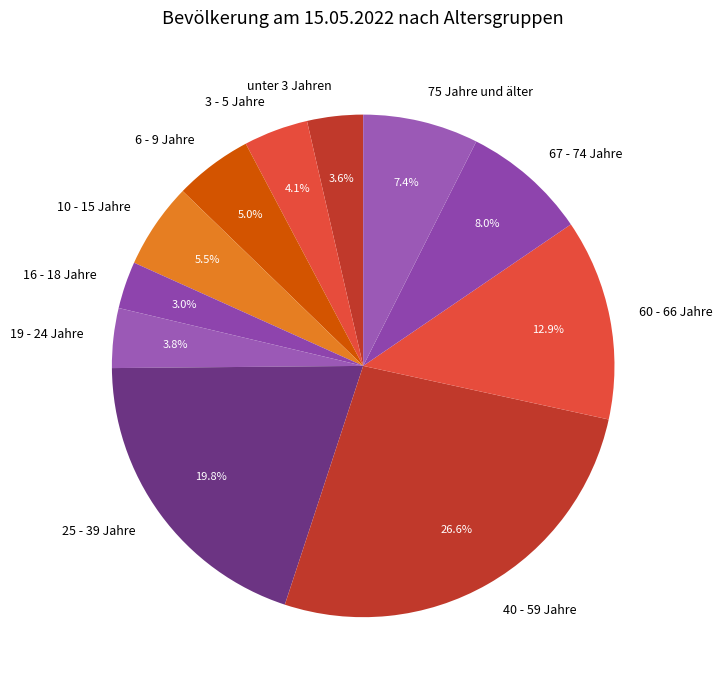

To the nearest percent, what is the average slice percentage?

9%